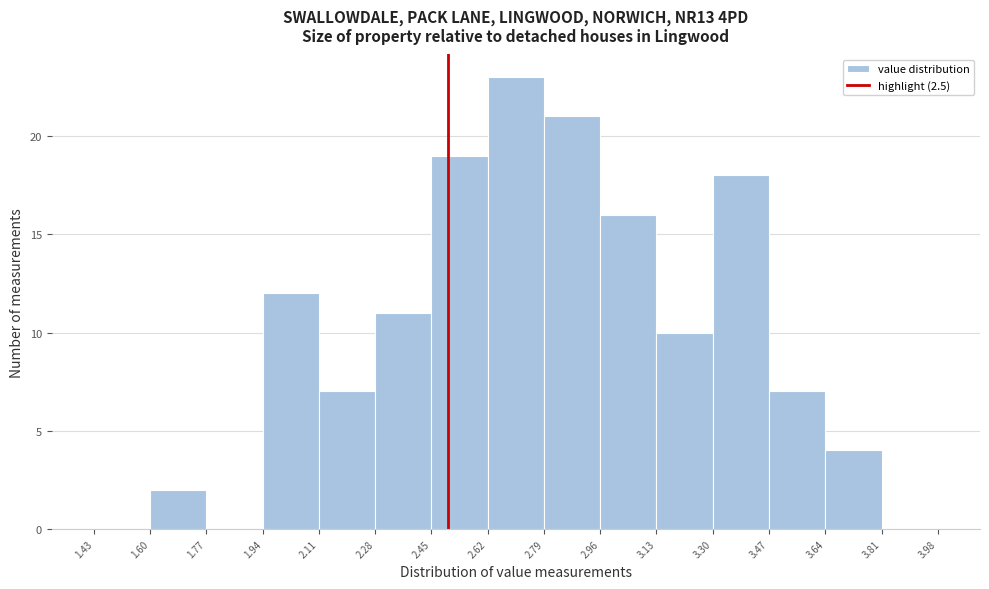

Reading left to right, transcribe this chart: for each bar, give the range it covers on the x-axis and its height. The values are not printed on the chart, so give them approximately, as read against the axis.

1.43 to 1.60: 0
1.60 to 1.77: 2
1.77 to 1.94: 0
1.94 to 2.11: 12
2.11 to 2.28: 7
2.28 to 2.45: 11
2.45 to 2.62: 19
2.62 to 2.79: 23
2.79 to 2.96: 21
2.96 to 3.13: 16
3.13 to 3.30: 10
3.30 to 3.47: 18
3.47 to 3.64: 7
3.64 to 3.81: 4
3.81 to 3.98: 0